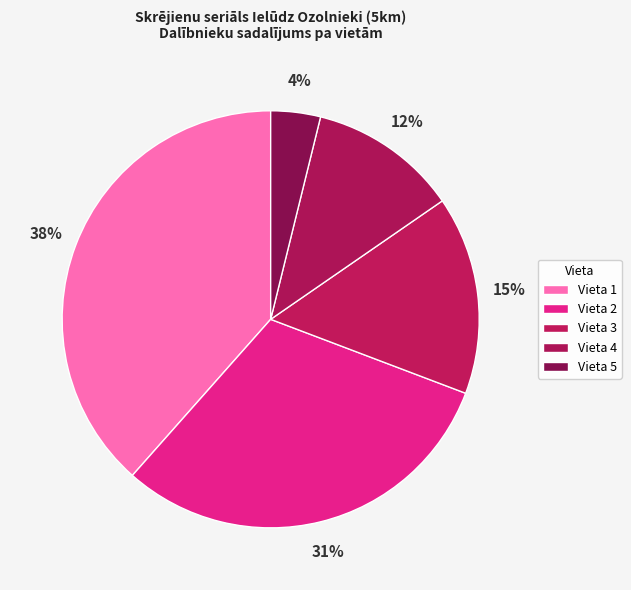

To the nearest percent, what is the average slice percentage?

20%